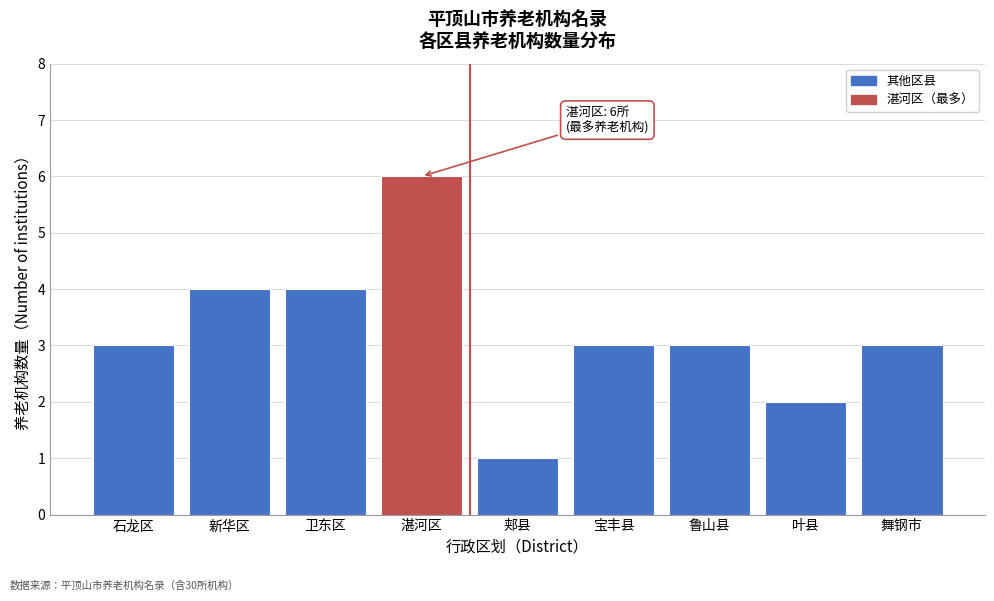

Reading left to right, list all the values displayed in this chart.

3	4	4	6	1	3	3	2	3